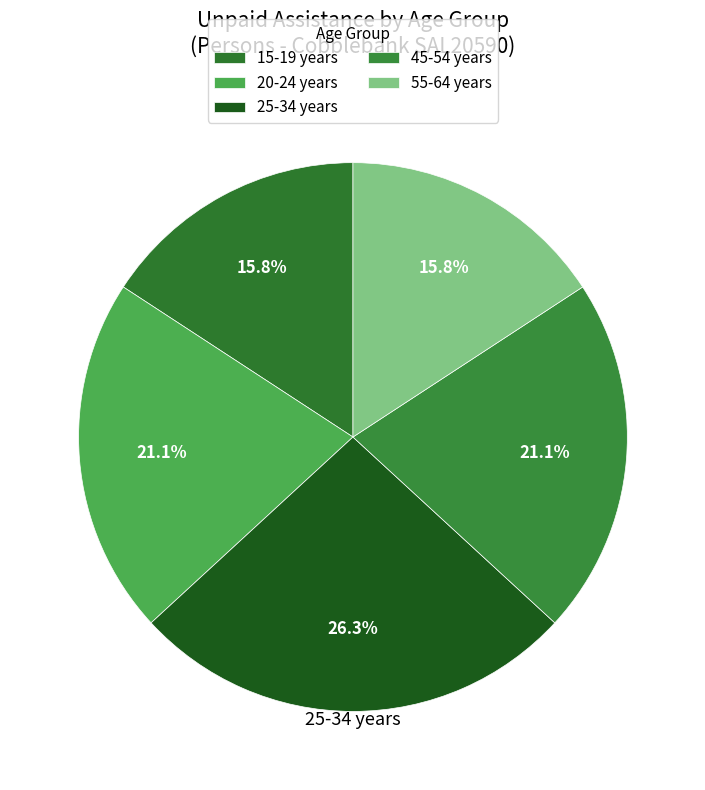

To the nearest percent, what is the combined percentage of 20-24 years and 45-54 years?

42%